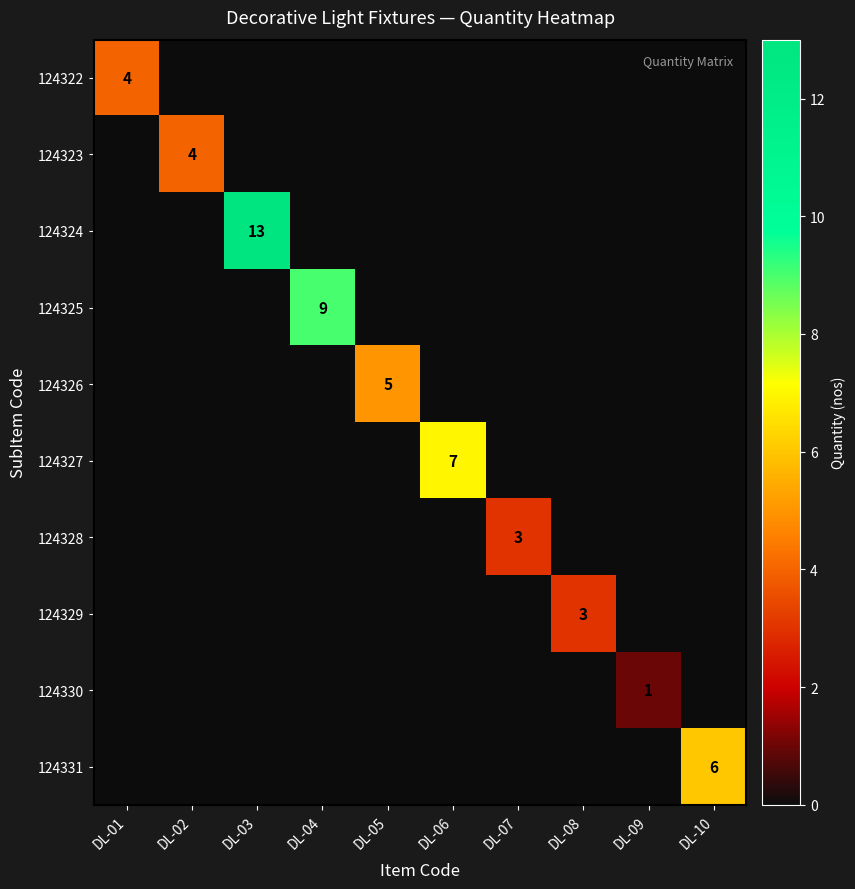

What is the total value across all series at DL-05?

5